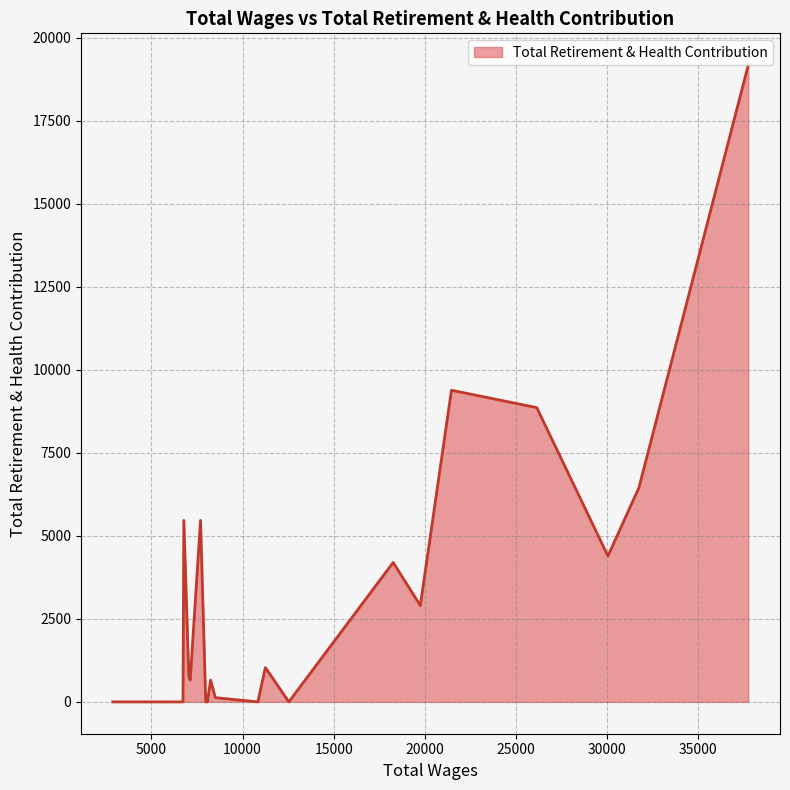

Does the chart display data point markers on the line(s)?

No